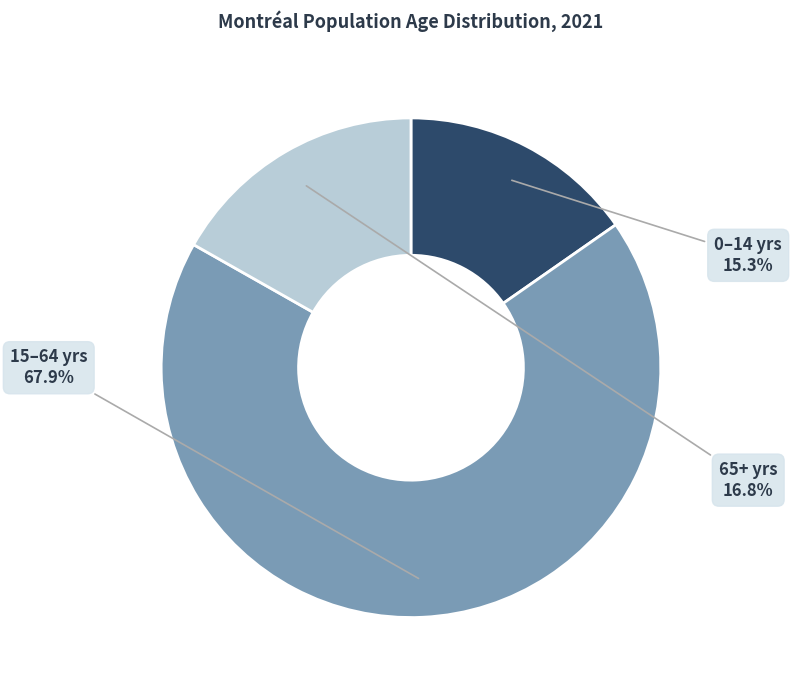

Is there a majority slice in this chart?

Yes